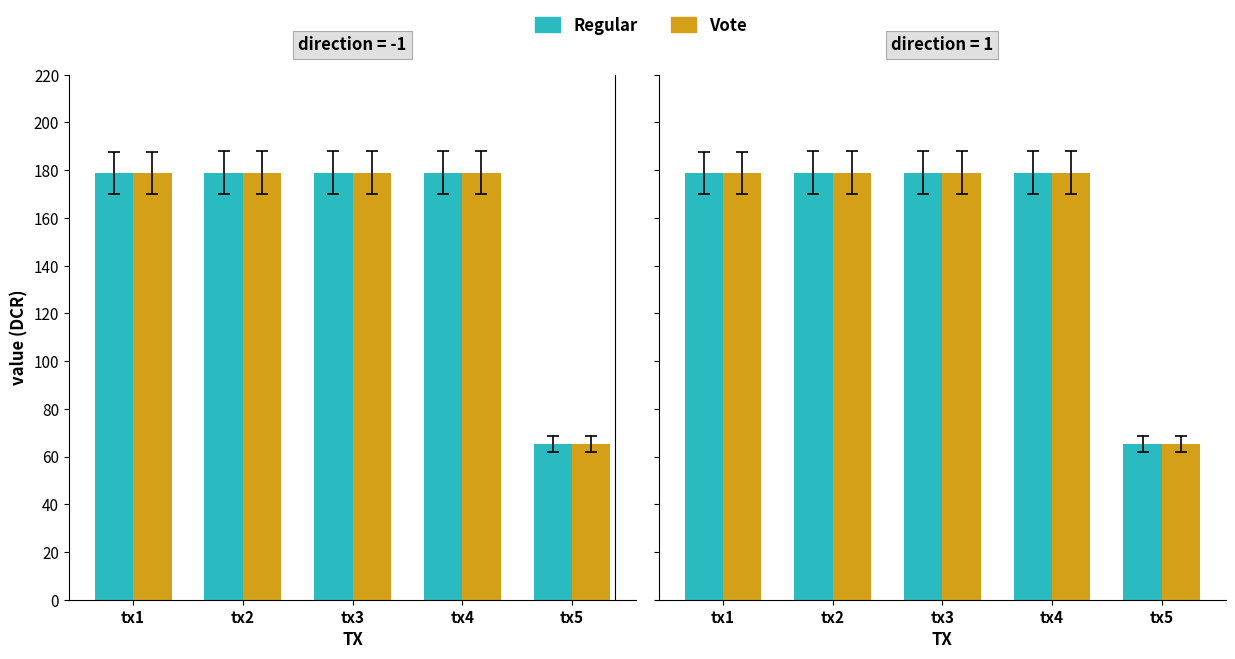

How many values in the Vote series exceed 178?

4